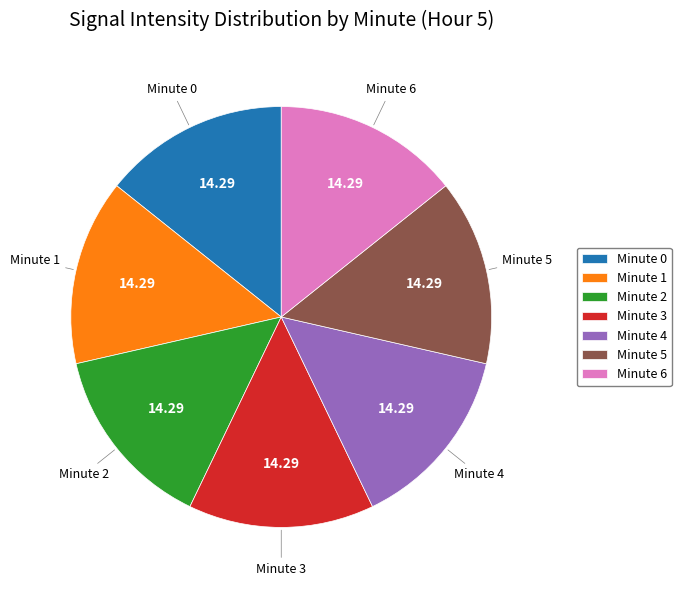

Is Minute 1 the majority of the pie?

No